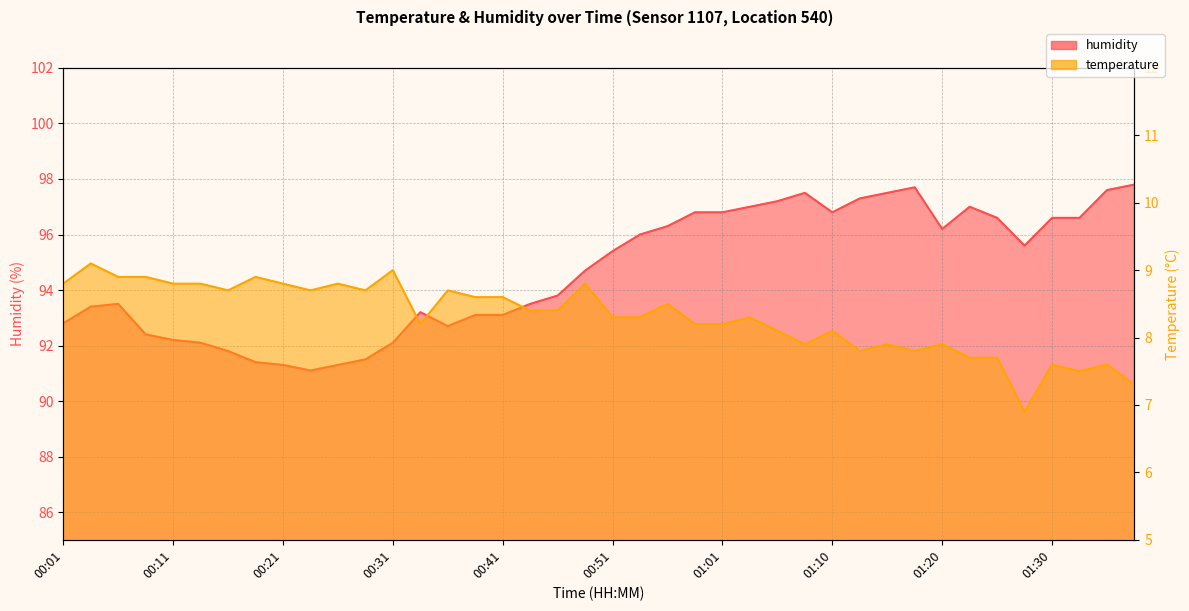

Is the value of humidity at 01:30 greater than the value of temperature at 00:01?

Yes